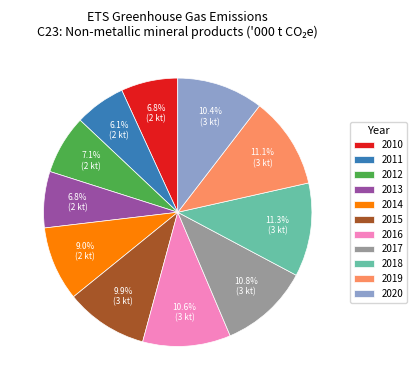

Approximately how many times larger is the value at 2013 compared to 2014?

0.8